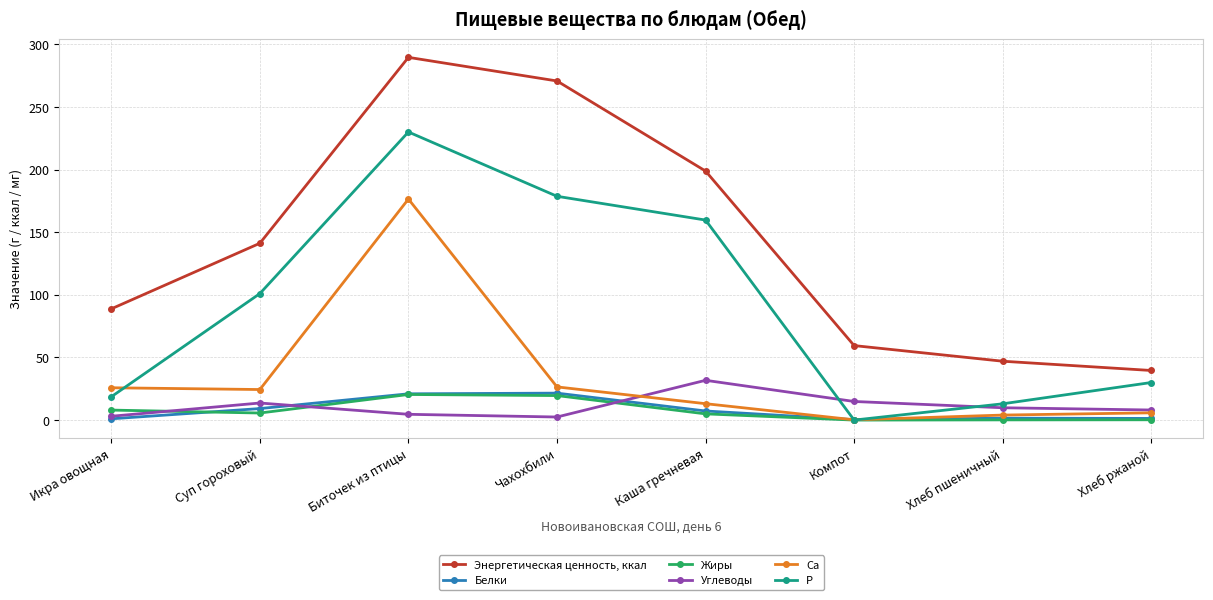

At which category is the sum across all series the highest?

Биточек из птицы